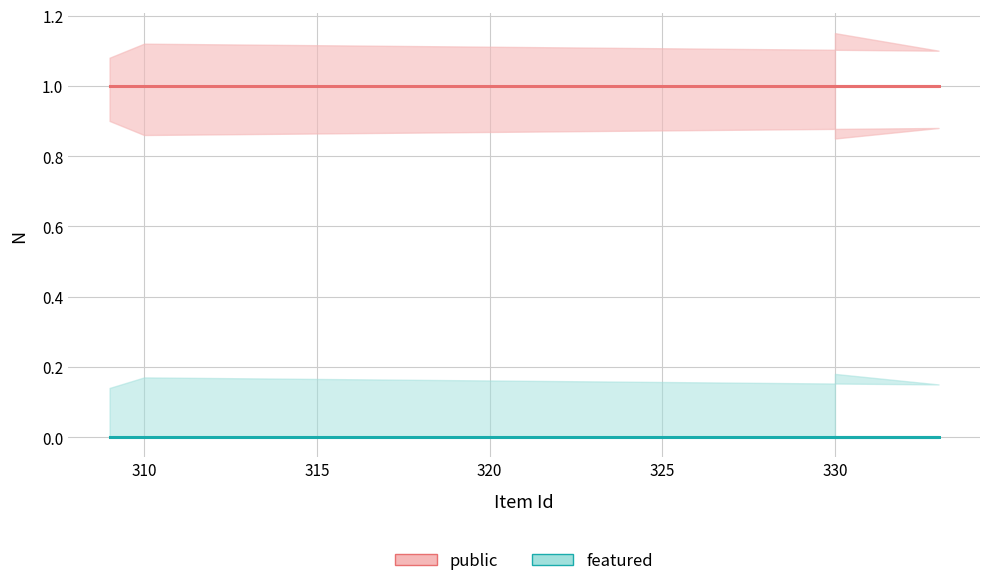

Reading right to left, extract all data points from this chart.

public: 1	1	1	1
featured: 0	0	0	0